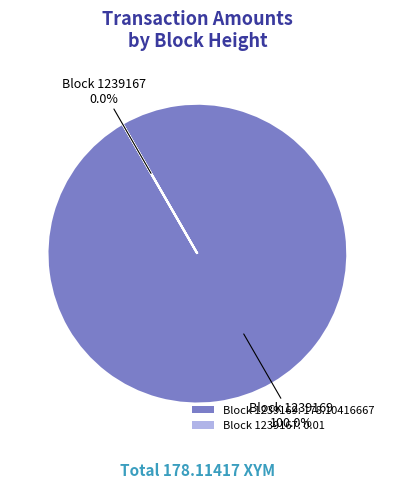

How many segments does this pie chart have?

2